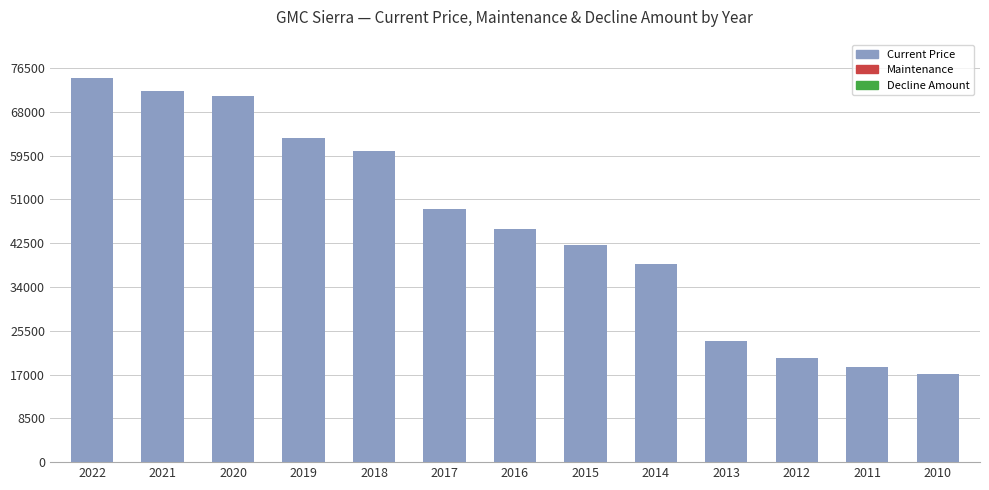

At which label does Current Price first exceed 45303?

2022